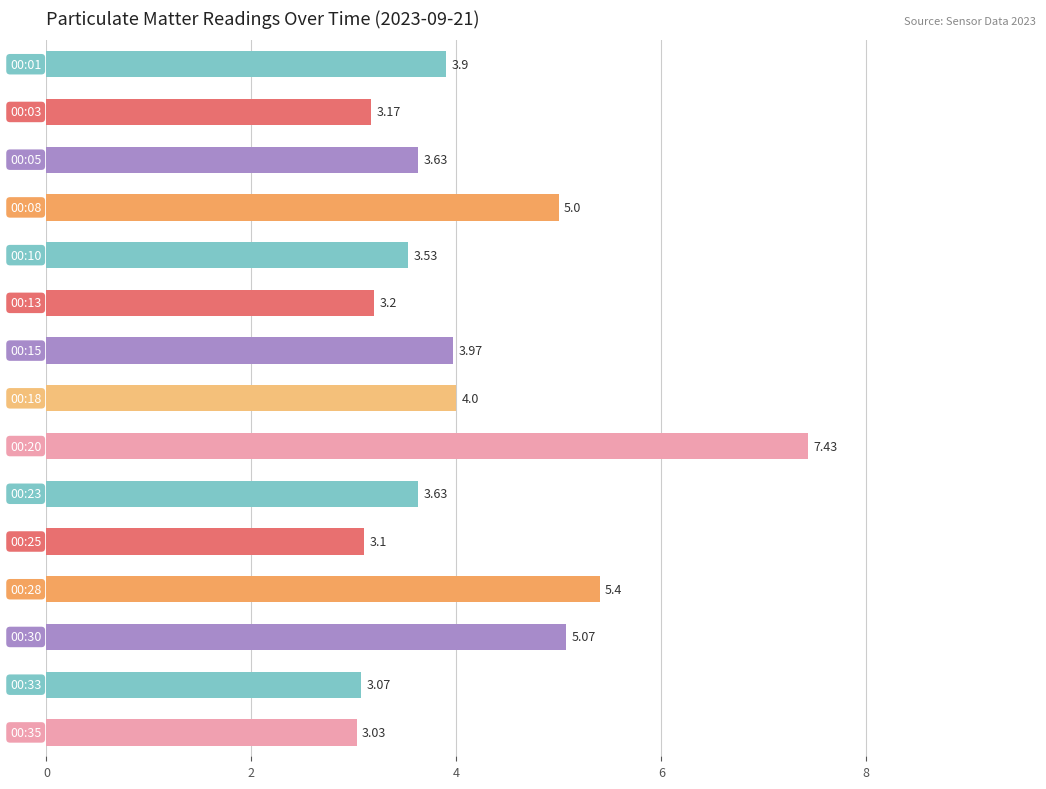

What is the sum of all values?

61.1